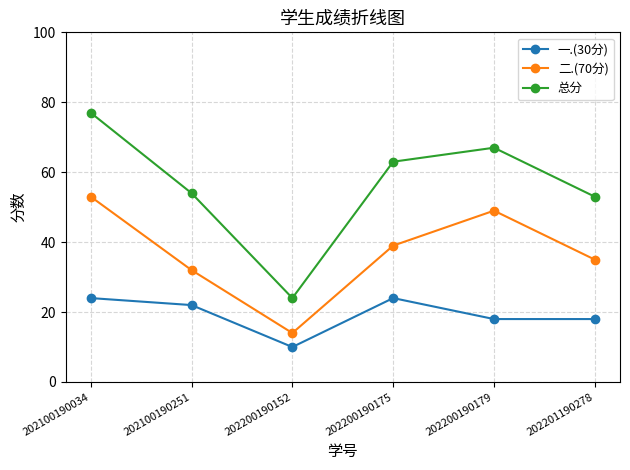

How many distinct data groups are displayed?

3